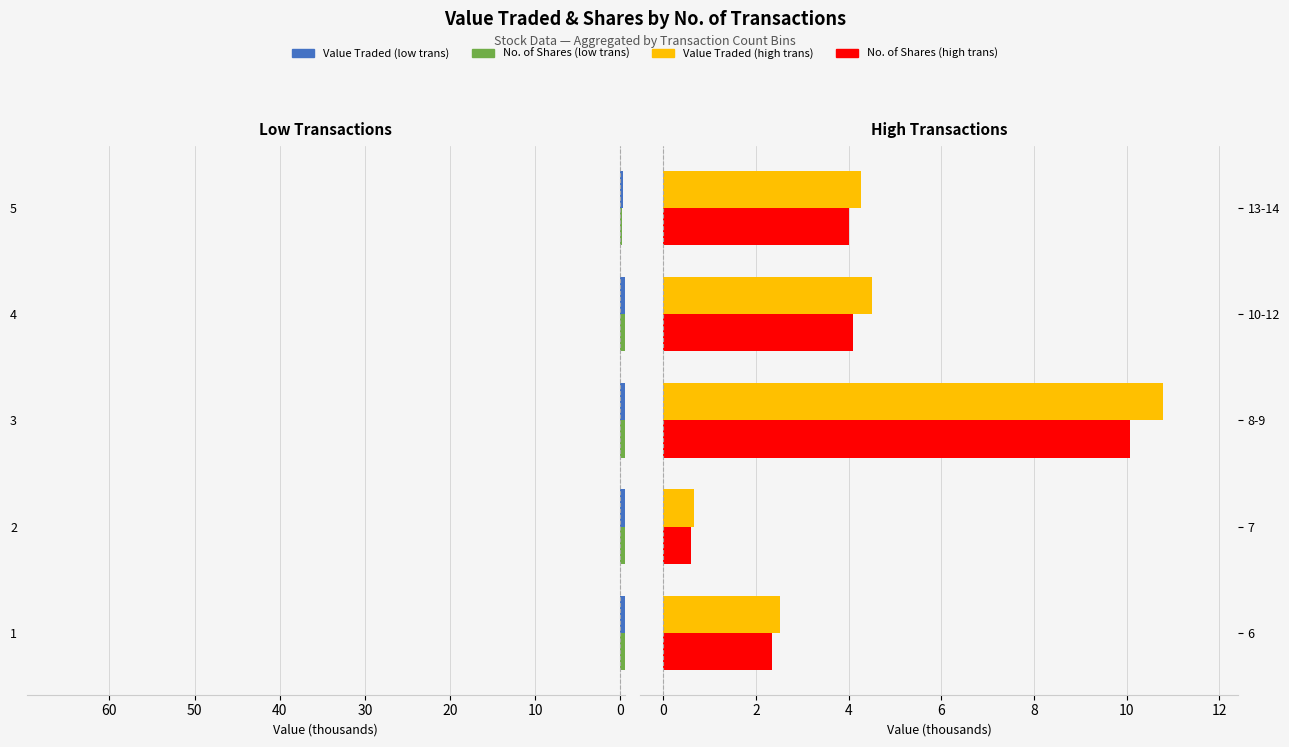

Which series has the widest spread of values?

Value Traded